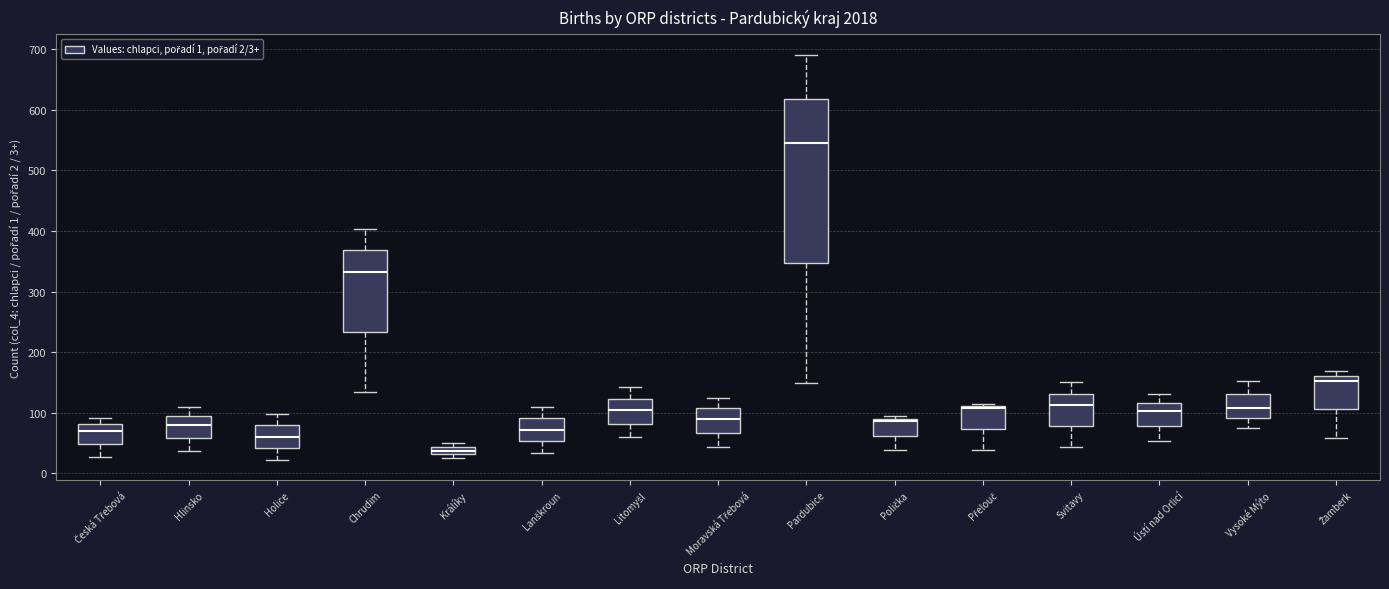

Where is the upper edge of the box for Litomyšl on the y-axis? The values are not printed on the chart, so give them approximately, as read against the axis.

120